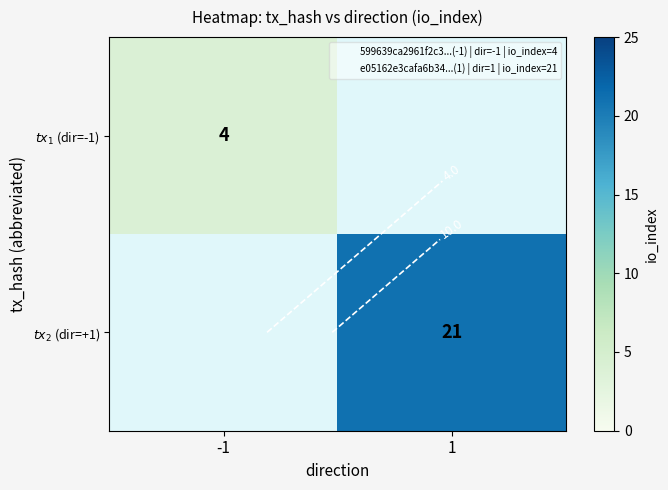

Rank the series by their average value, from highest to lowest.

$tx_1$ (dir=-1), $tx_2$ (dir=+1)